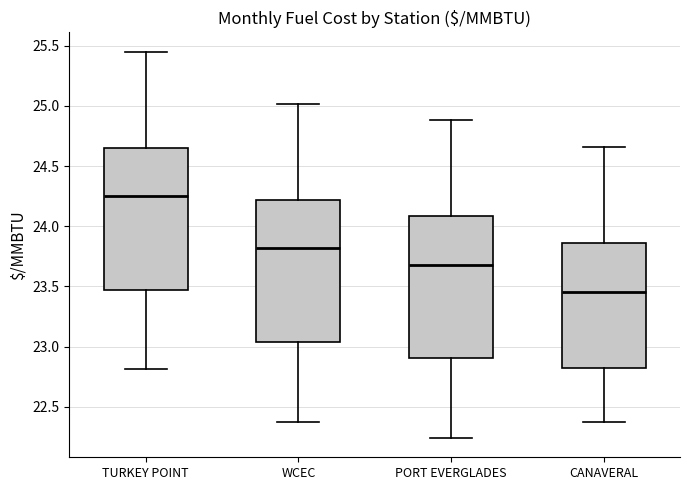

Reading left to right, transcribe this box plot: for each box, give where its median line is, the range the box spans, and where its two whiskers end, as read against the y-axis. The values are not printed on the chart, so give them approximately, as read against the axis.

TURKEY POINT: median 24.25, box 23.45 to 24.65, whiskers 22.80 to 25.45
WCEC: median 23.80, box 23.05 to 24.20, whiskers 22.40 to 25.00
PORT EVERGLADES: median 23.70, box 22.90 to 24.10, whiskers 22.25 to 24.90
CANAVERAL: median 23.45, box 22.80 to 23.85, whiskers 22.40 to 24.65